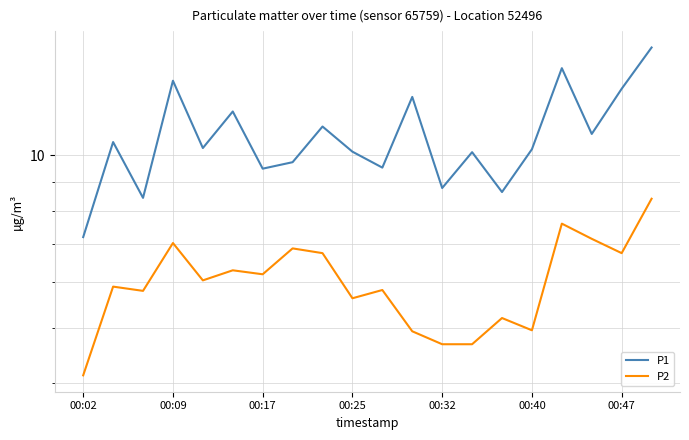

At which label does P2 reach its minimum?

00:02